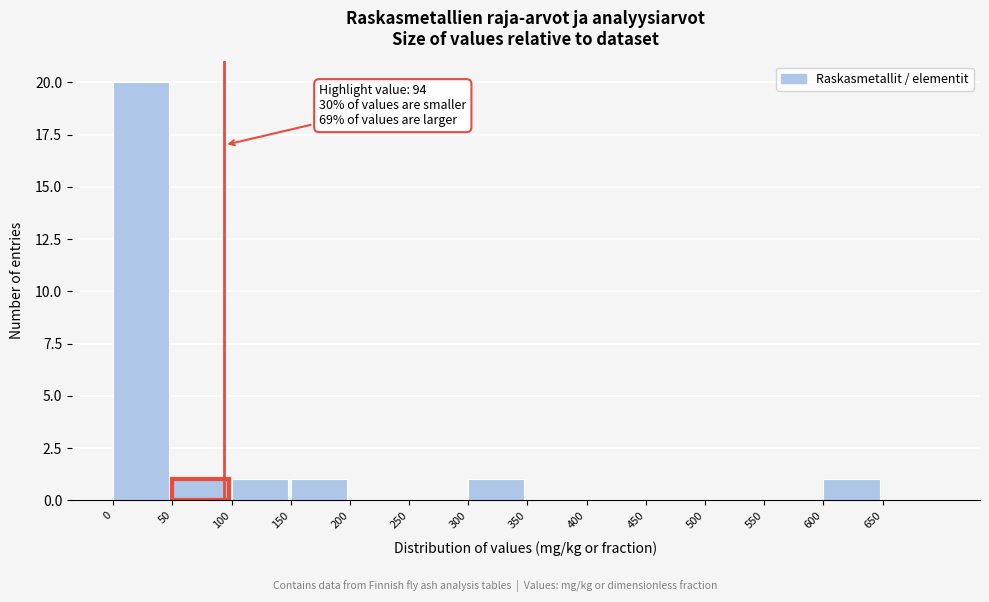

Which range on the x-axis has the tallest bar?

0 to 50